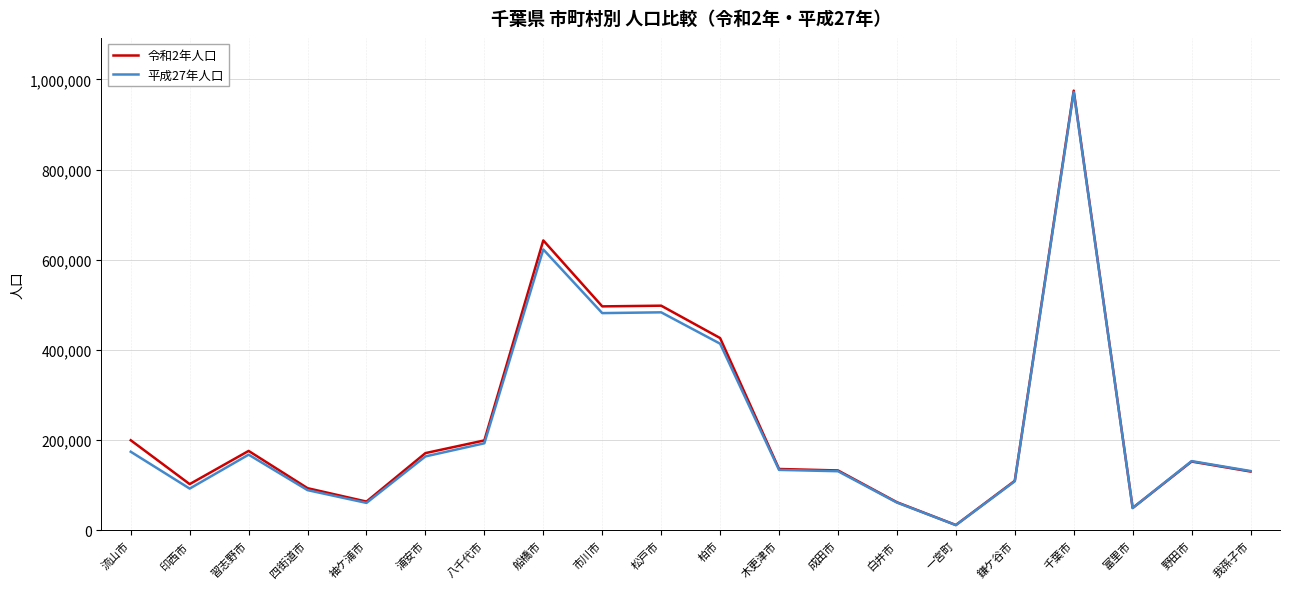

The 令和2年人口 series shows 315163 at 八千代市. True or false?

False